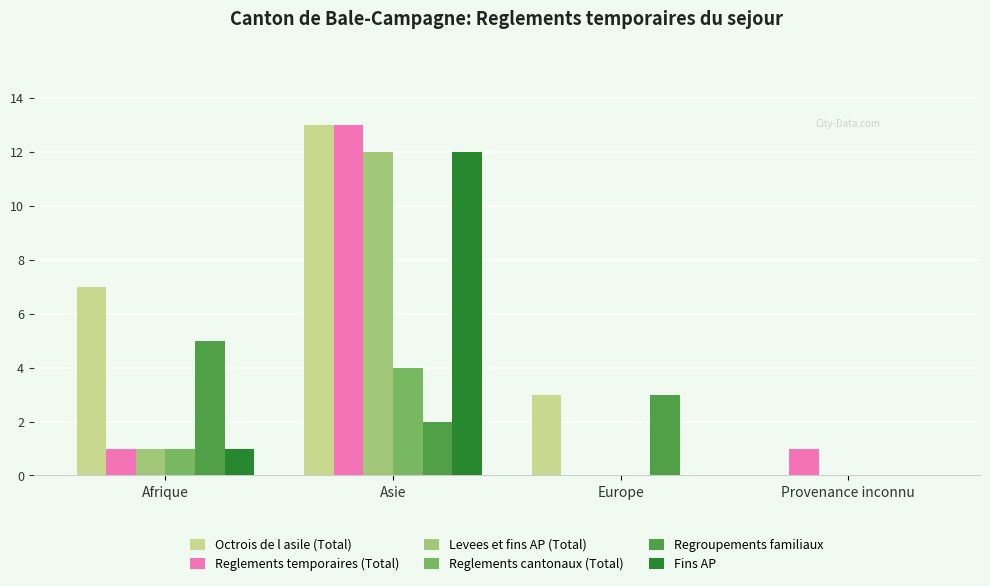

Read the Reglements cantonaux (Total) value at Asie.

4